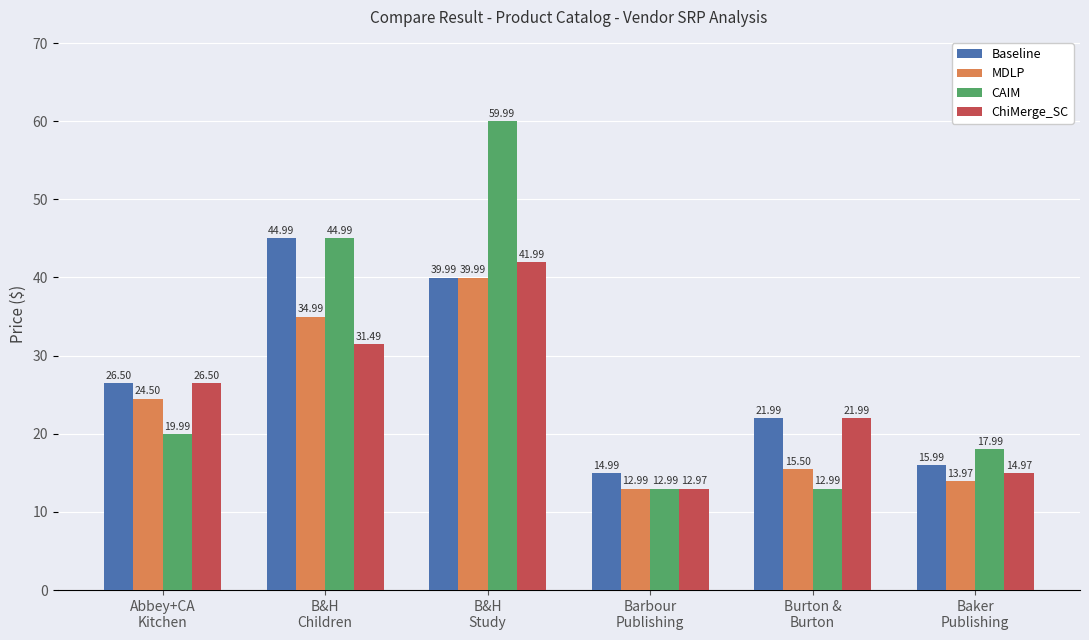

Reading left to right, extract all data points from this chart.

Baseline: 26.5	45.0	40.0	15.0	22.0	16.0
MDLP: 24.5	35.0	40.0	13.0	15.5	14.0
CAIM: 20.0	45.0	60.0	13.0	13.0	18.0
ChiMerge_SC: 26.5	31.5	42.0	13.0	22.0	15.0